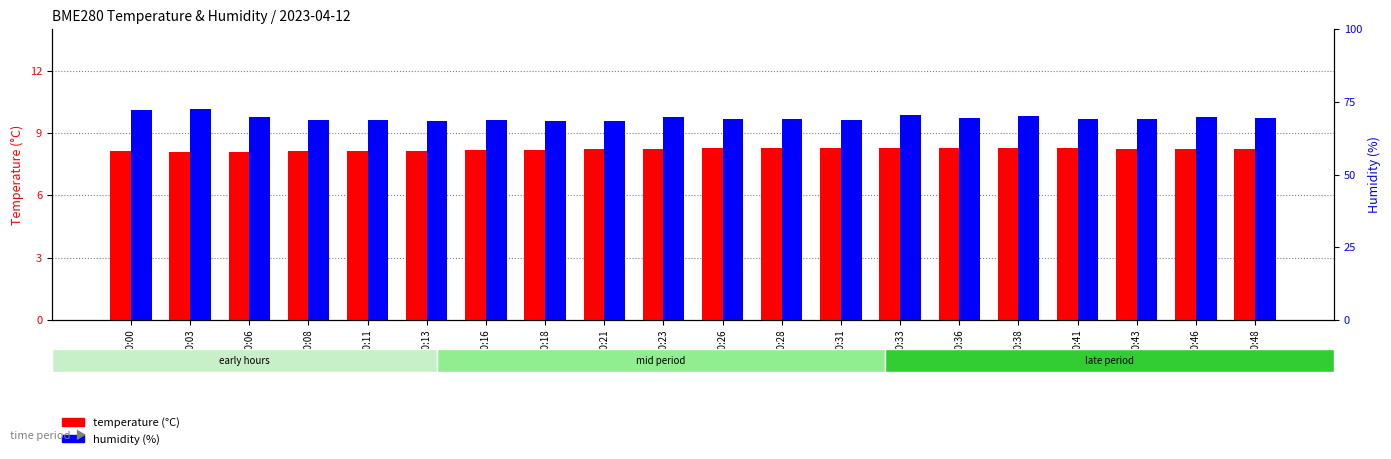

What is the value of the temperature (°C) bar at the 8th from the left?

8.2